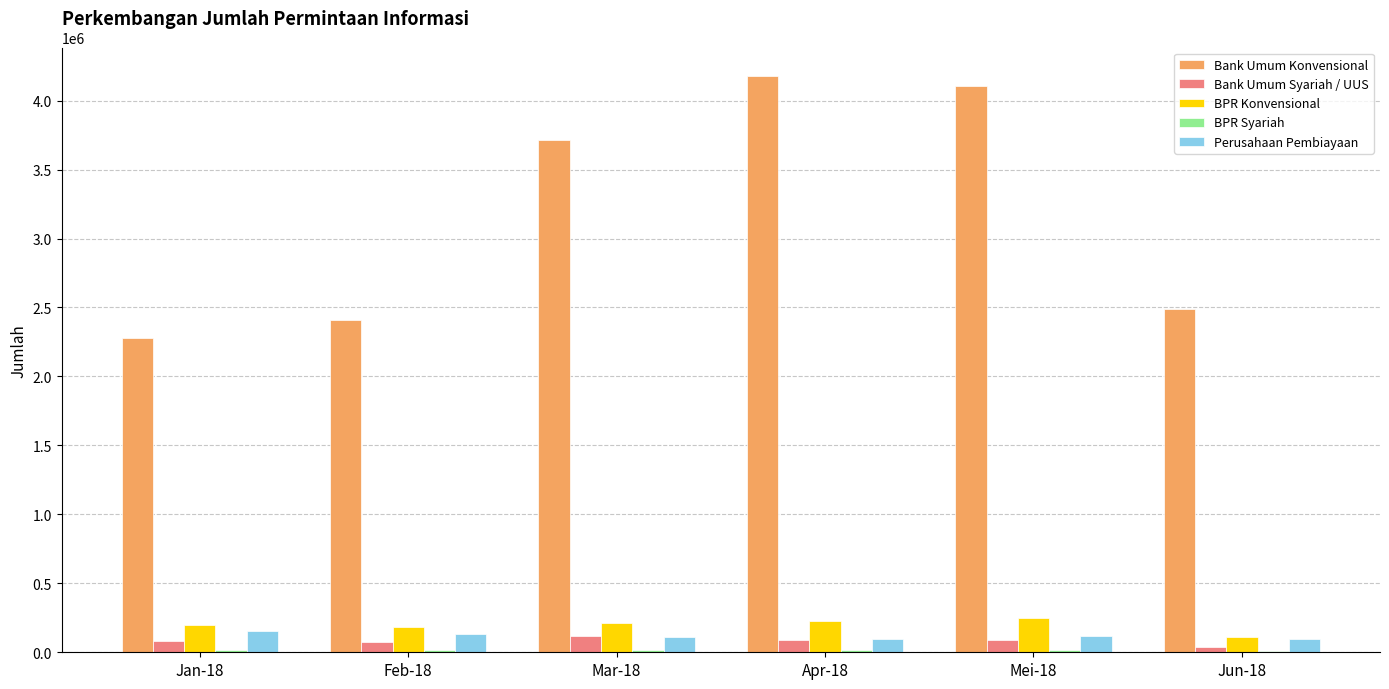

What is the spread (max minus min) of values at Feb-18?

2396915